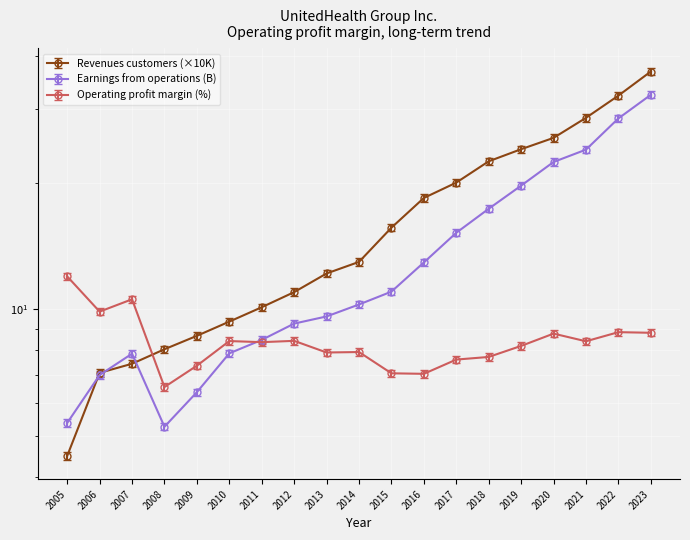

The value of Operating profit margin at 2018 is 7.7. True or false?

True